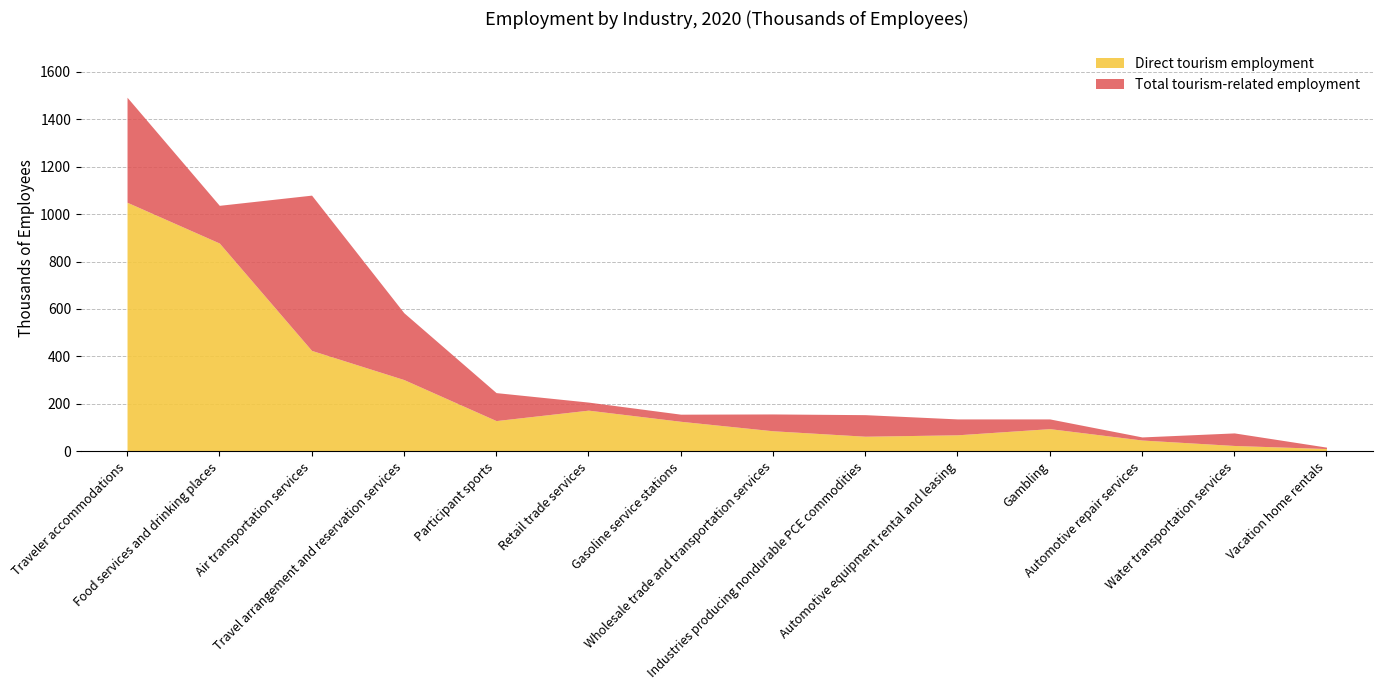

What is the minimum value for Total tourism-related employment?

17